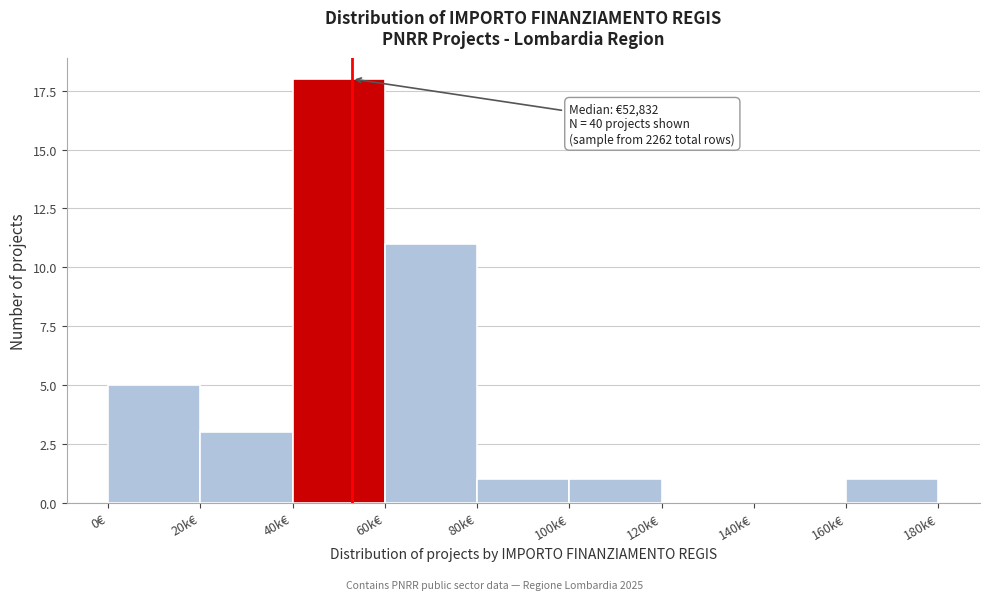

Reading right to left, extract all data points from this chart.

160k€=1	140k€=0	120k€=0	100k€=1	80k€=1	60k€=11	40k€=18	20k€=3	0€=5